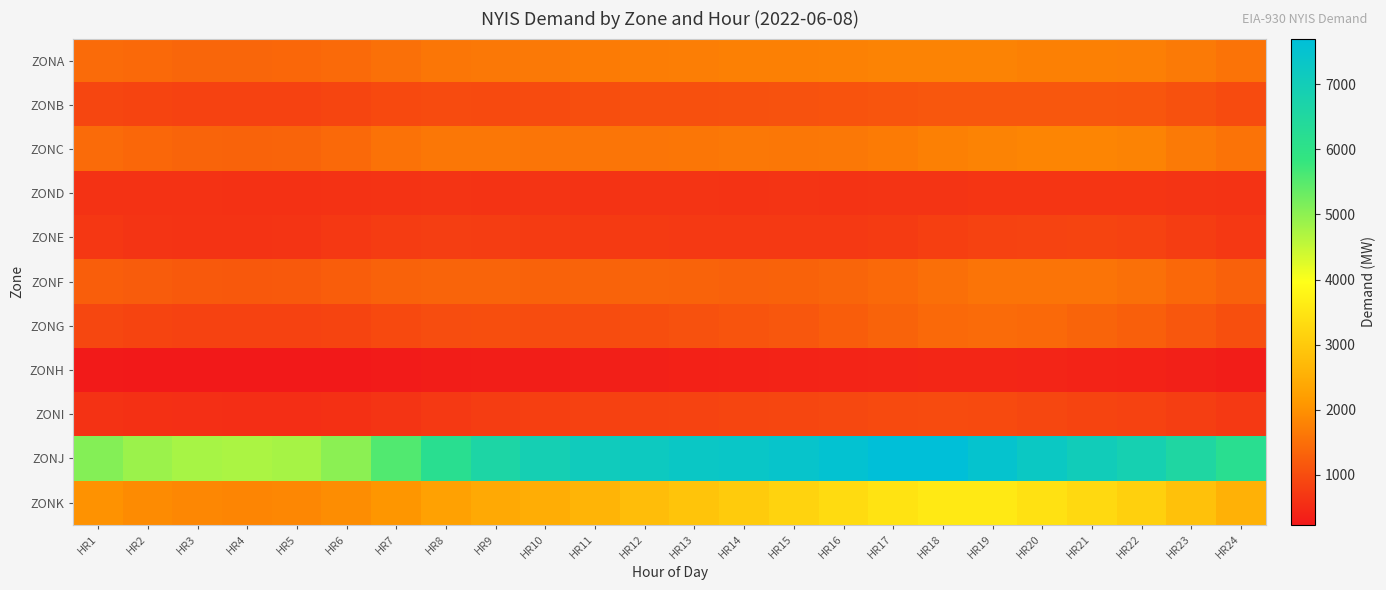

Reading left to right, what are all the values shown in this chart?

ZONA: HR1=1441	HR2=1404	HR3=1371	HR4=1368	HR5=1376	HR6=1418	HR7=1511	HR8=1591	HR9=1622	HR10=1641	HR11=1669	HR12=1696	HR13=1713	HR14=1745	HR15=1744	HR16=1757	HR17=1788	HR18=1793	HR19=1780	HR20=1738	HR21=1736	HR22=1728	HR23=1652	HR24=1552
ZONB: HR1=904	HR2=869	HR3=846	HR4=835	HR5=846	HR6=879	HR7=934	HR8=975	HR9=963	HR10=972	HR11=1013	HR12=1046	HR13=1039	HR14=1058	HR15=1067	HR16=1093	HR17=1115	HR18=1143	HR19=1146	HR20=1147	HR21=1149	HR22=1130	HR23=1051	HR24=975
ZONC: HR1=1440	HR2=1384	HR3=1341	HR4=1322	HR5=1342	HR6=1408	HR7=1535	HR8=1616	HR9=1618	HR10=1590	HR11=1587	HR12=1584	HR13=1597	HR14=1620	HR15=1619	HR16=1628	HR17=1671	HR18=1739	HR19=1782	HR20=1810	HR21=1821	HR22=1783	HR23=1663	HR24=1553
ZOND: HR1=604	HR2=613	HR3=609	HR4=598	HR5=598	HR6=604	HR7=624	HR8=631	HR9=627	HR10=634	HR11=627	HR12=628	HR13=628	HR14=621	HR15=628	HR16=618	HR17=629	HR18=635	HR19=647	HR20=652	HR21=650	HR22=643	HR23=628	HR24=624
ZONE: HR1=683	HR2=635	HR3=619	HR4=627	HR5=640	HR6=687	HR7=750	HR8=779	HR9=767	HR10=736	HR11=728	HR12=723	HR13=707	HR14=713	HR15=703	HR16=707	HR17=742	HR18=789	HR19=833	HR20=851	HR21=866	HR22=841	HR23=769	HR24=690
ZONF: HR1=1243	HR2=1211	HR3=1175	HR4=1160	HR5=1176	HR6=1226	HR7=1304	HR8=1329	HR9=1331	HR10=1313	HR11=1321	HR12=1334	HR13=1314	HR14=1297	HR15=1304	HR16=1347	HR17=1407	HR18=1500	HR19=1574	HR20=1567	HR21=1561	HR22=1510	HR23=1390	HR24=1287
ZONG: HR1=912	HR2=868	HR3=844	HR4=834	HR5=835	HR6=865	HR7=934	HR8=996	HR9=1009	HR10=989	HR11=987	HR12=1014	HR13=1051	HR14=1099	HR15=1149	HR16=1226	HR17=1315	HR18=1401	HR19=1431	HR20=1402	HR21=1331	HR22=1266	HR23=1149	HR24=1034
ZONH: HR1=256	HR2=244	HR3=238	HR4=234	HR5=235	HR6=247	HR7=276	HR8=295	HR9=315	HR10=318	HR11=327	HR12=342	HR13=353	HR14=368	HR15=384	HR16=403	HR17=416	HR18=427	HR19=429	HR20=410	HR21=388	HR22=373	HR23=337	HR24=299
ZONI: HR1=599	HR2=574	HR3=558	HR4=548	HR5=549	HR6=575	HR7=642	HR8=712	HR9=764	HR10=801	HR11=822	HR12=835	HR13=857	HR14=878	HR15=900	HR16=931	HR17=959	HR18=974	HR19=956	HR20=913	HR21=872	HR22=843	HR23=782	HR24=714
ZONJ: HR1=5086	HR2=4879	HR3=4767	HR4=4737	HR5=4778	HR6=5017	HR7=5550	HR8=6183	HR9=6633	HR10=6917	HR11=7095	HR12=7199	HR13=7300	HR14=7336	HR15=7409	HR16=7541	HR17=7682	HR18=7700	HR19=7493	HR20=7255	HR21=7034	HR22=6872	HR23=6556	HR24=6183
ZONK: HR1=2006	HR2=1901	HR3=1844	HR4=1821	HR5=1851	HR6=1926	HR7=2065	HR8=2260	HR9=2397	HR10=2474	HR11=2605	HR12=2766	HR13=2893	HR14=3033	HR15=3165	HR16=3319	HR17=3470	HR18=3572	HR19=3566	HR20=3441	HR21=3288	HR22=3118	HR23=2837	HR24=2557